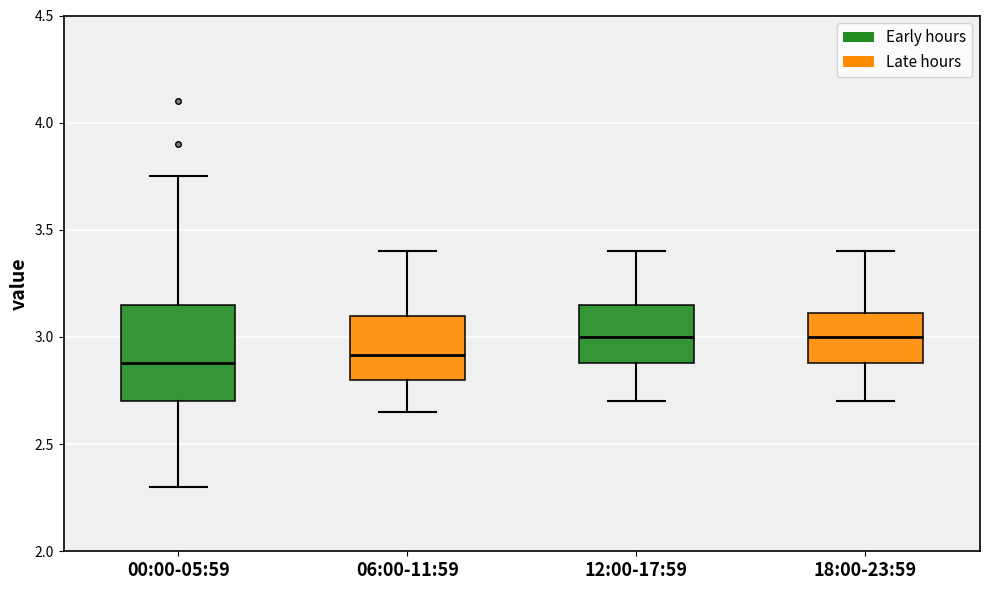

Where does the upper whisker of the box for 06:00-11:59 end on the y-axis? The values are not printed on the chart, so give them approximately, as read against the axis.

3.40